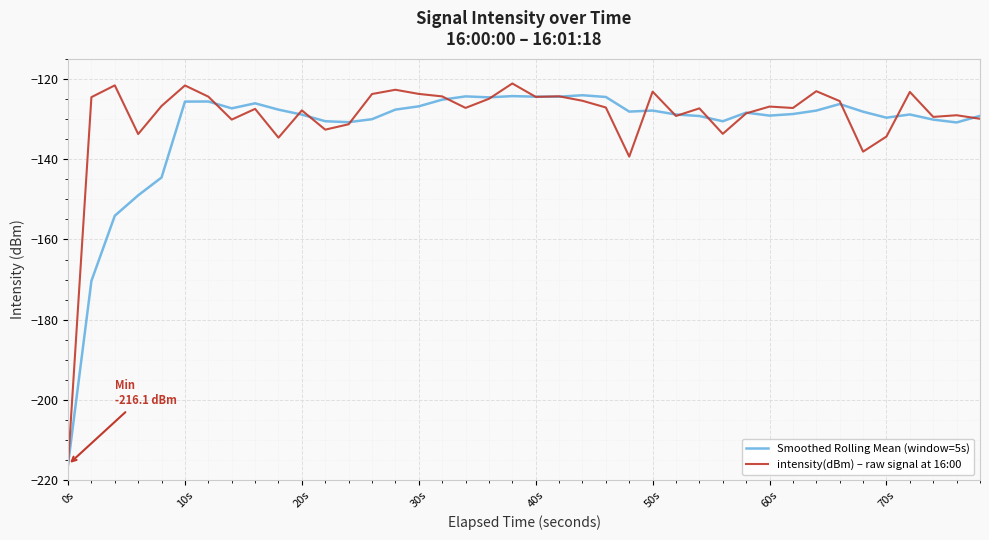

How many distinct data groups are displayed?

2